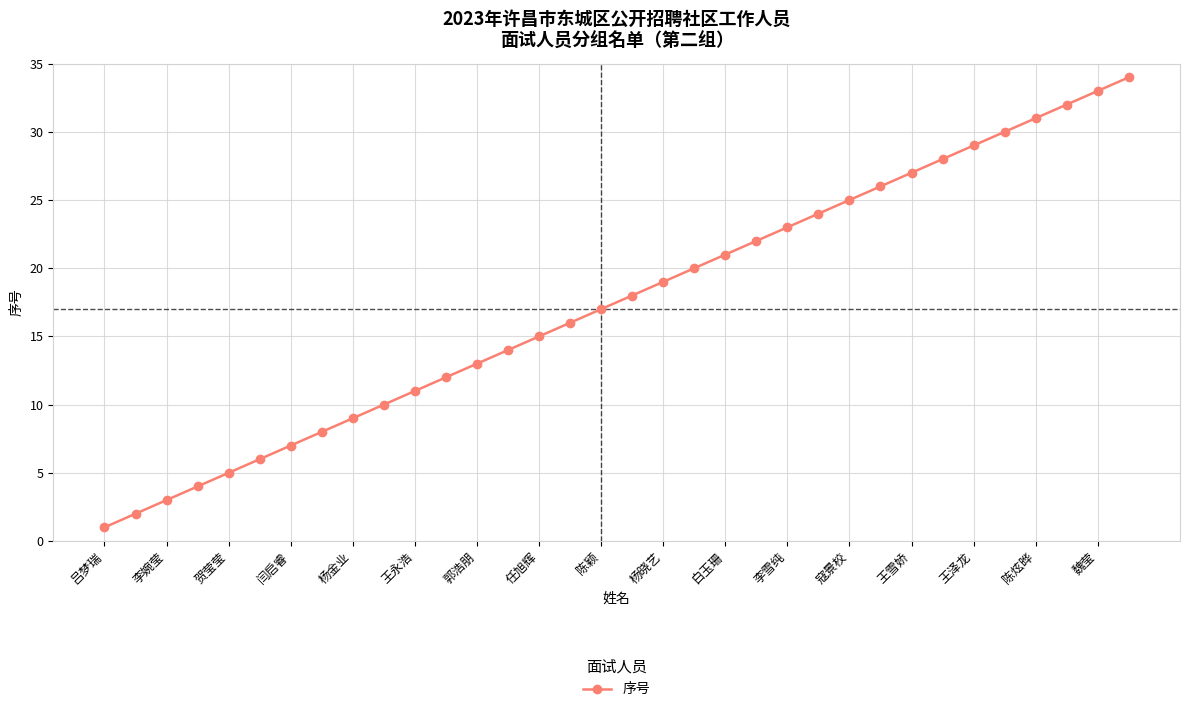

What is the maximum value shown in the chart?

34